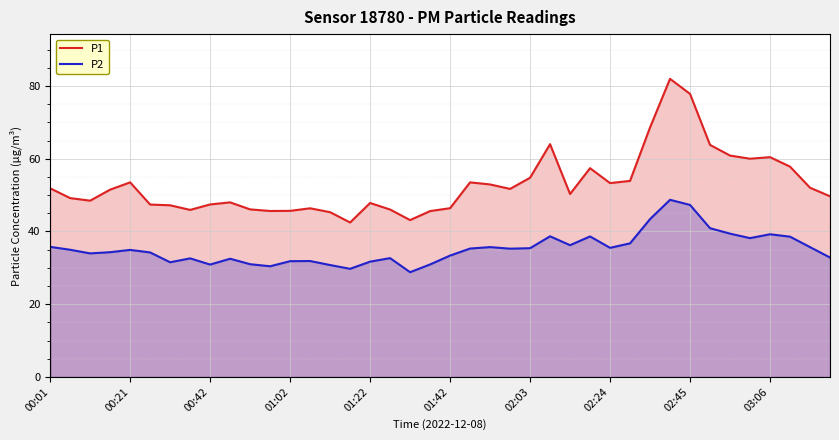

True or false: P2 and P1 cross at least once.

False